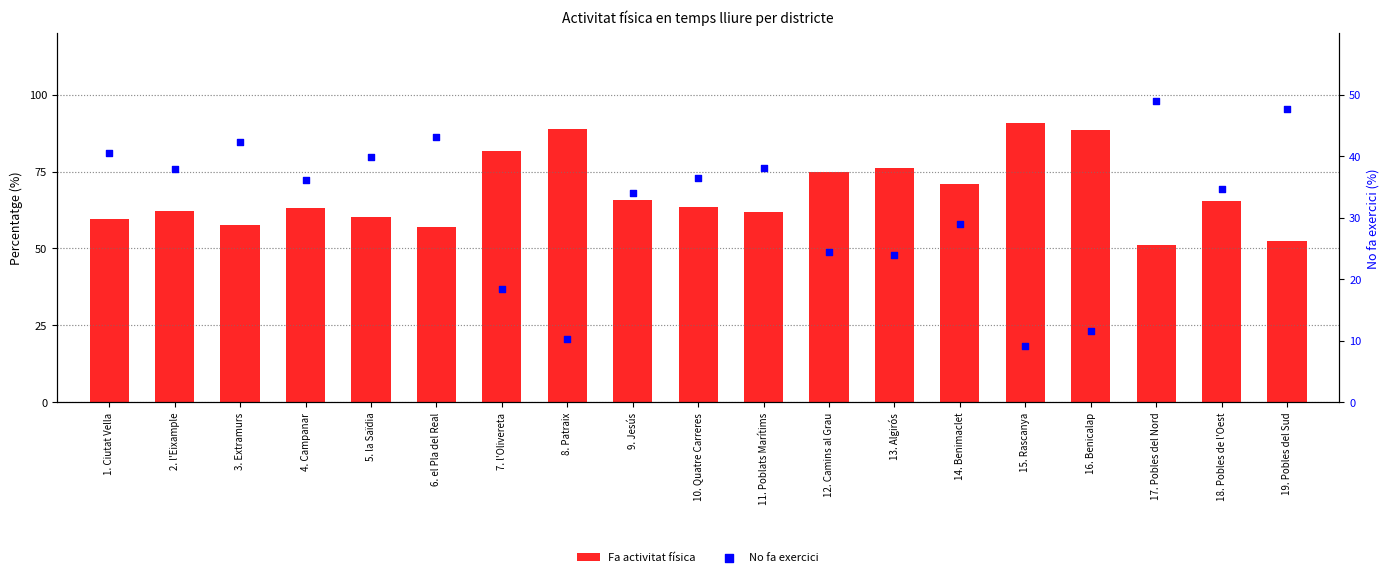

What is the total value across all series at 14. Benimaclet?

100.0